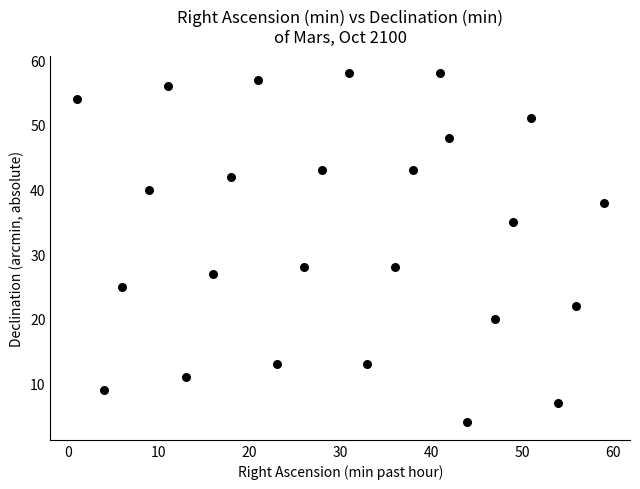

What is the range of X values (max minus min)?

58